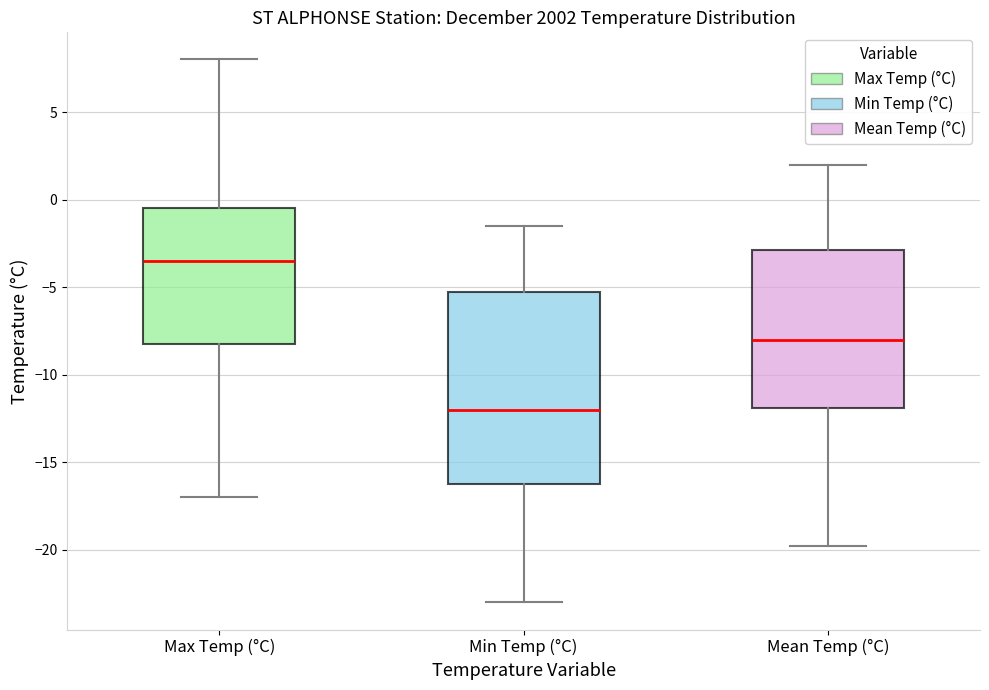

Which box's median line is the highest?

Max Temp (°C)